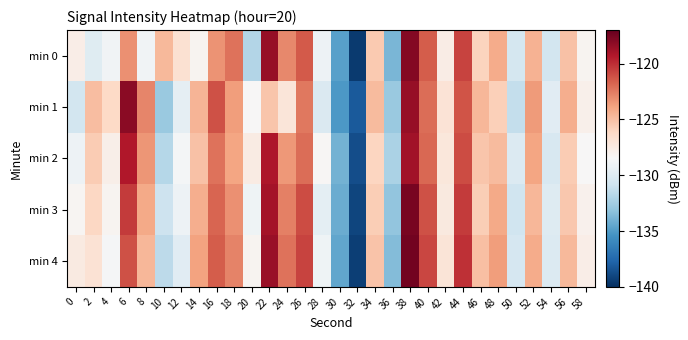

Which category has the lowest value across all series?

32